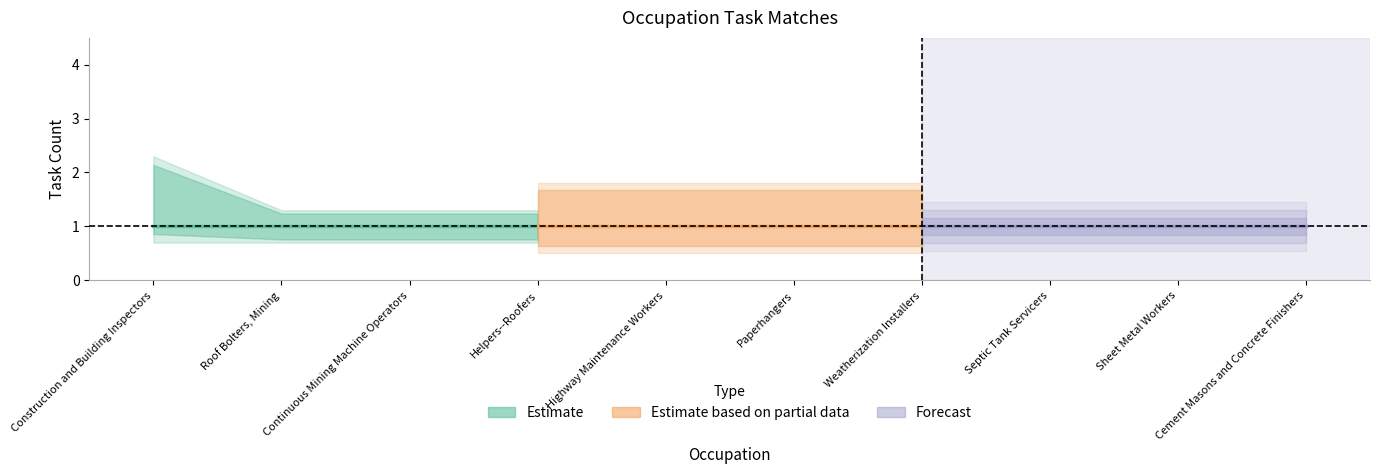

The Closely Related Tasks series shows 2 at Construction and Building Inspectors. True or false?

False